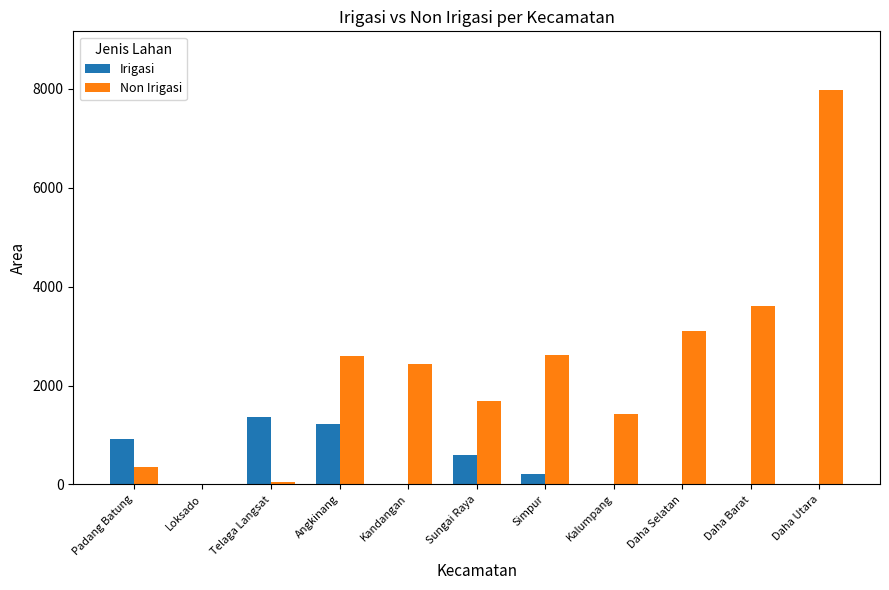

Which series has the largest total across all categories?

Non Irigasi